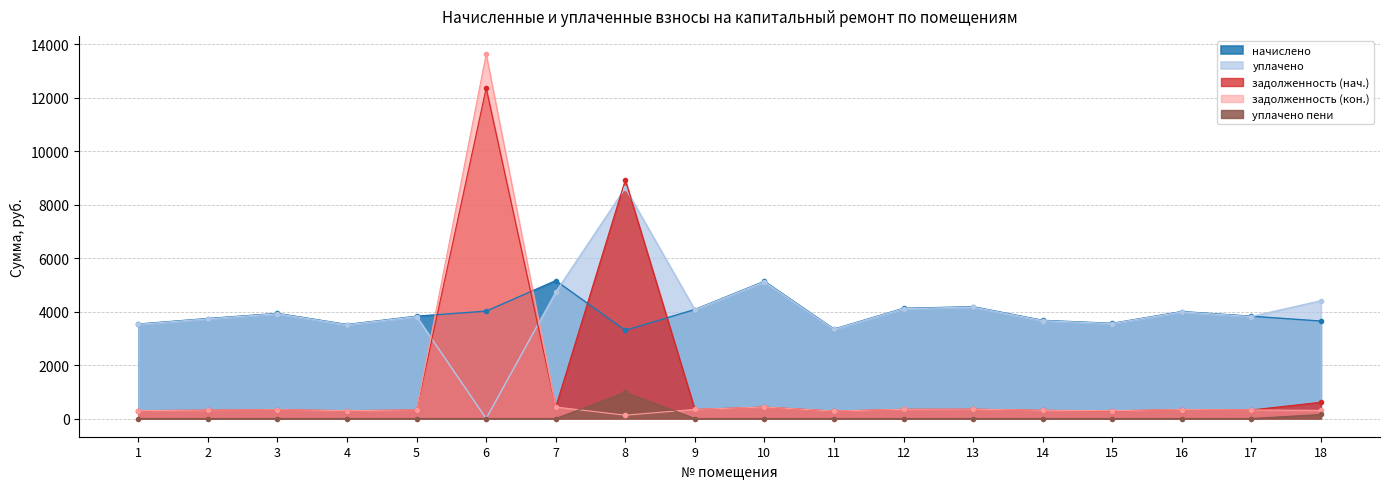

How many lines are shown in the chart?

5